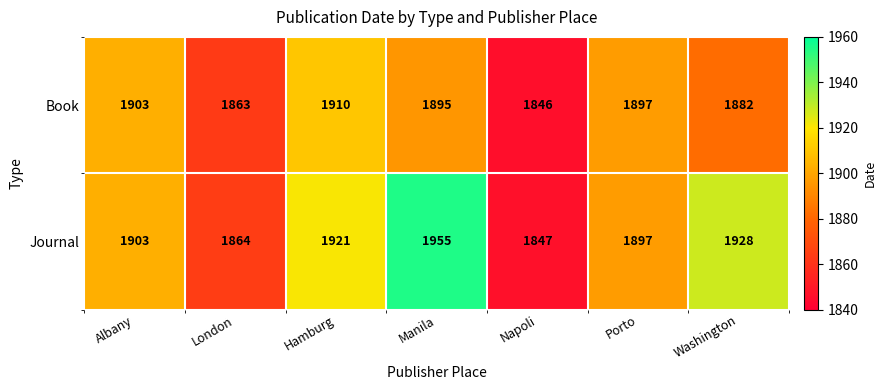

Which series changed the most between Porto and Washington?

Journal